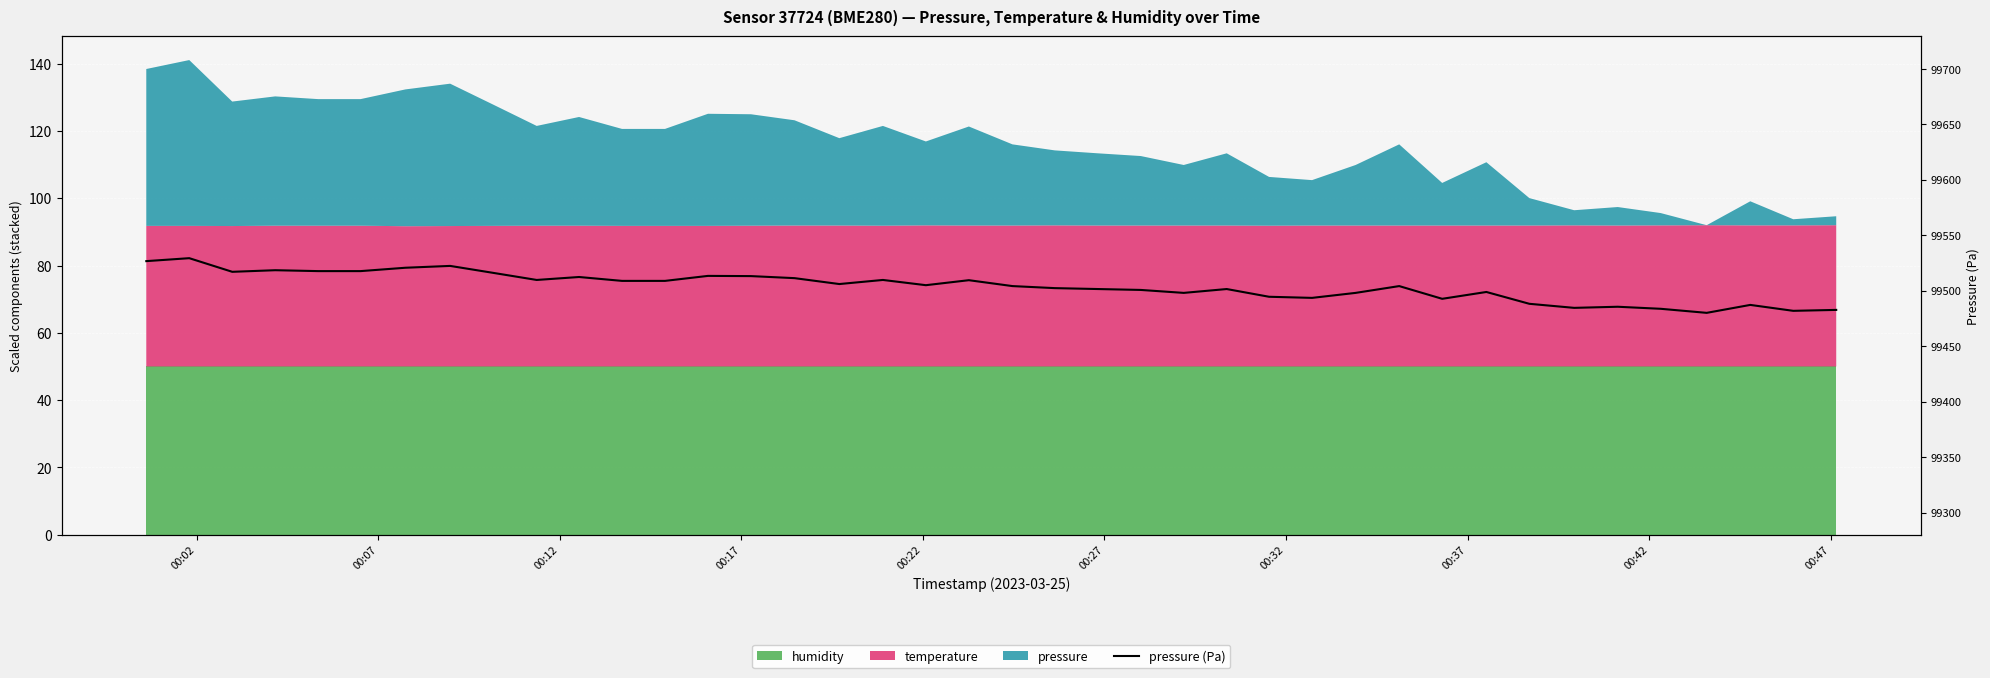

Reading right to left, transcribe all the data shown in this chart.

99482.8	99481.9	99487.2	99480.1	99483.8	99485.6	99484.6	99488.2	99498.9	99492.8	99504.2	99498.1	99493.6	99494.6	99501.6	99498.1	99500.8	99501.6	99502.4	99504.2	99509.5	99505.0	99509.8	99506.1	99511.4	99513.2	99513.4	99508.9	99508.9	99512.4	99509.8	99516.1	99522.4	99520.8	99517.7	99517.7	99518.5	99517.1	99529.4	99526.7